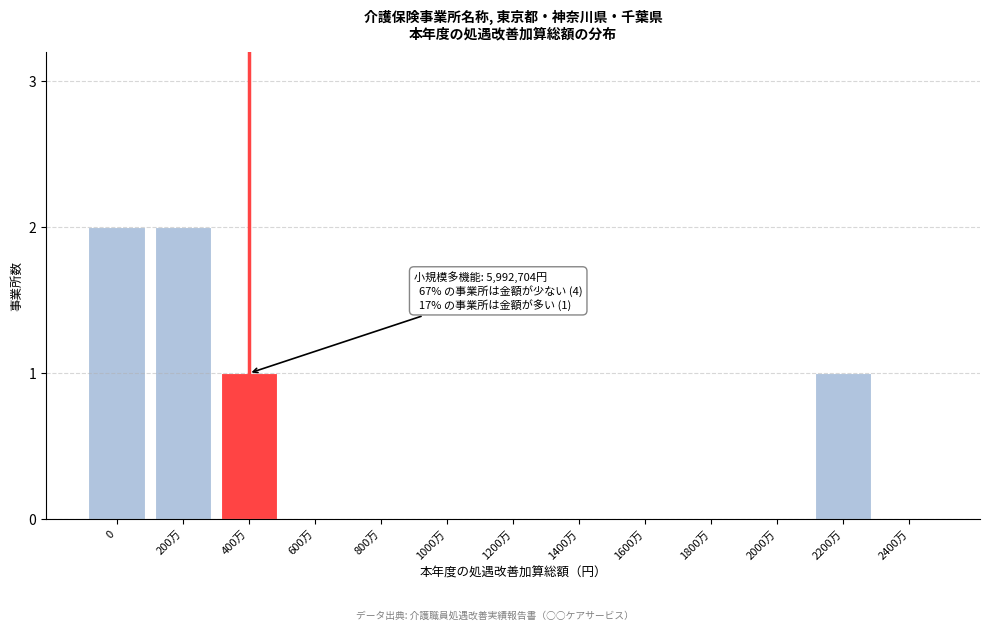

Reading left to right, list all the values displayed in this chart.

0=2	200万=2	400万=1	600万=0	800万=0	1000万=0	1200万=0	1400万=0	1600万=0	1800万=0	2000万=0	2200万=1	2400万=0